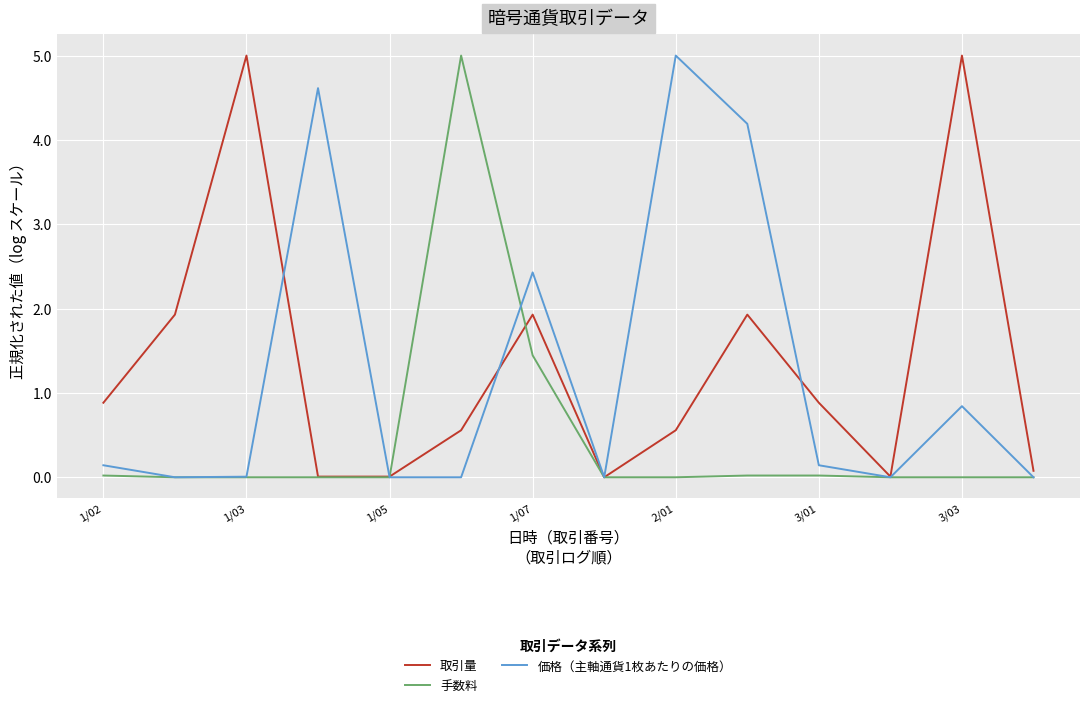

What is the highest value of the 価格（主軸通貨1枚あたりの価格） series?

5.0